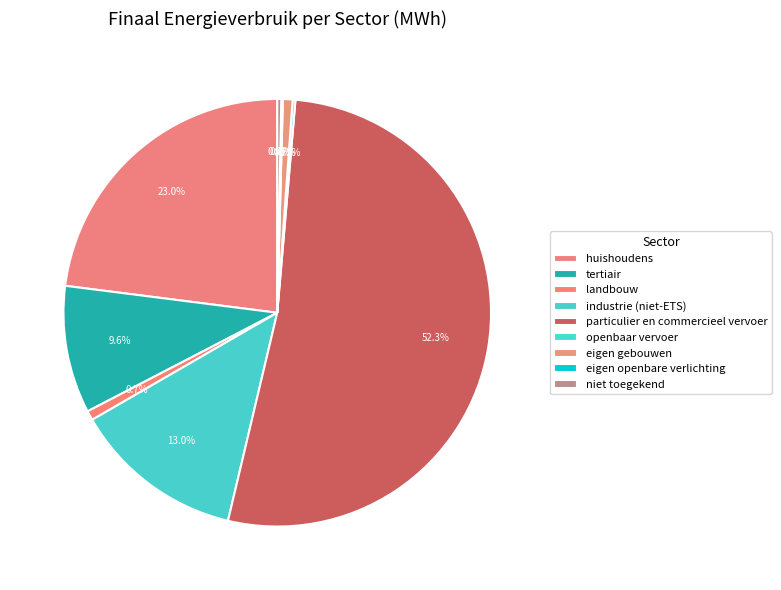

Is there a majority slice in this chart?

Yes